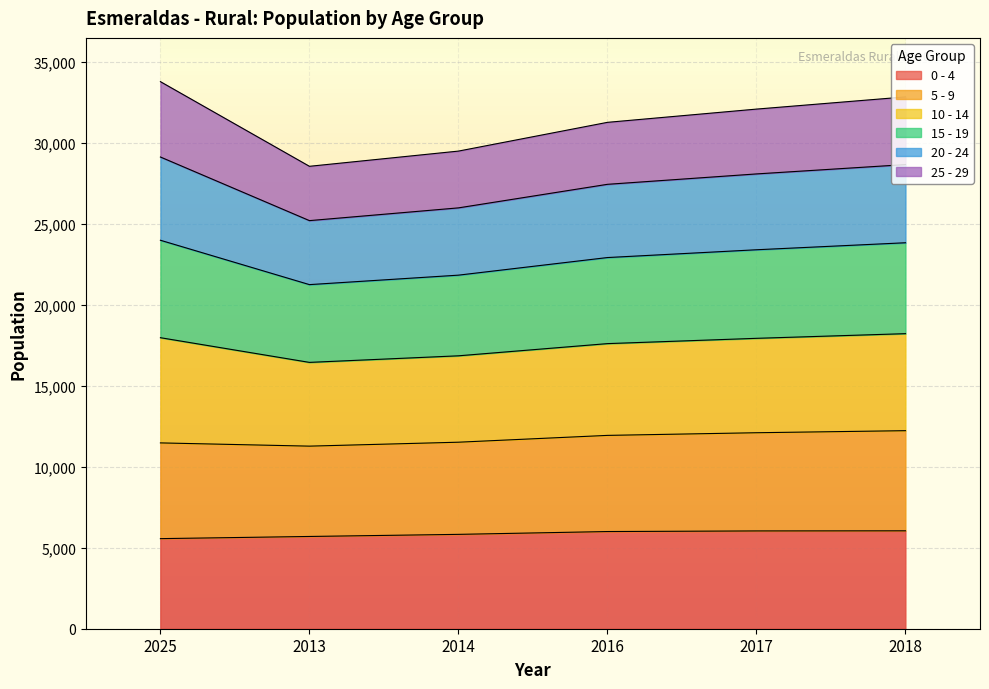

What is the total value across all series at 2013?

28561